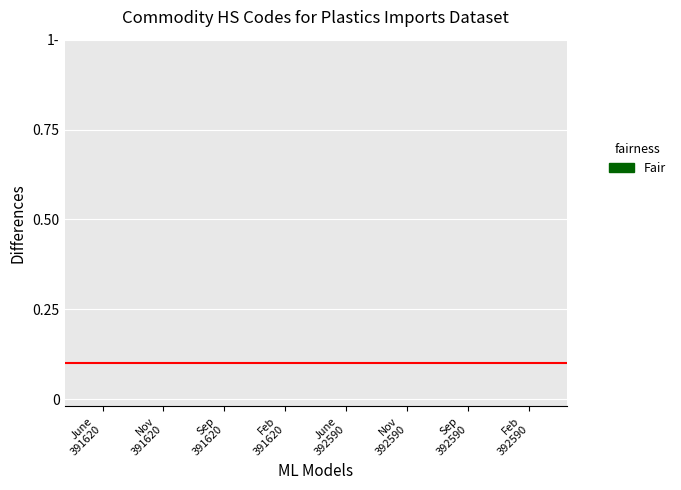

At which label is the value closest to 0?

June
391620